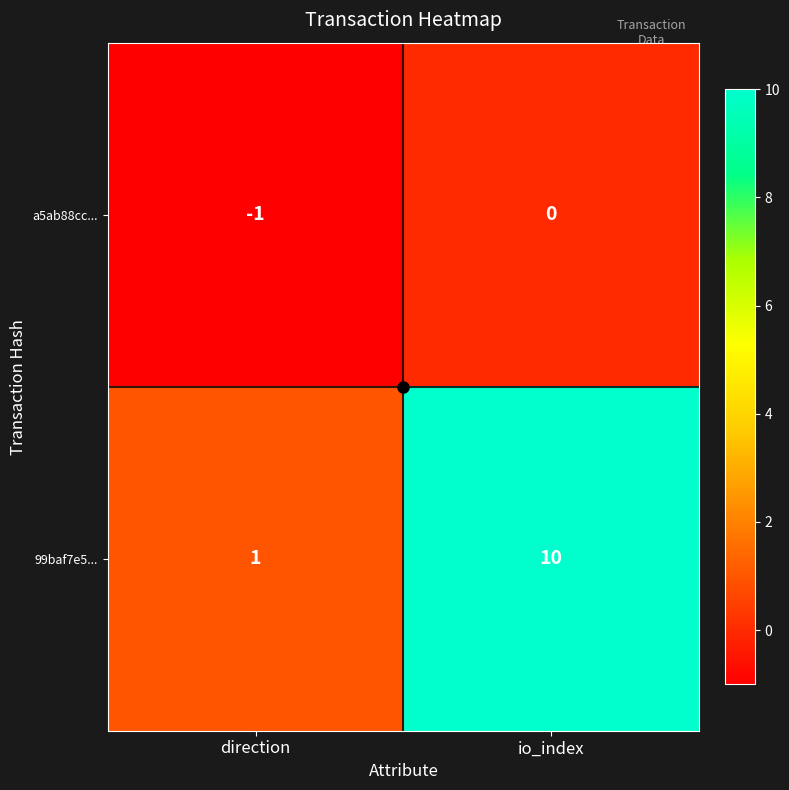

At which label is 99baf7e5... closest to 5?

direction